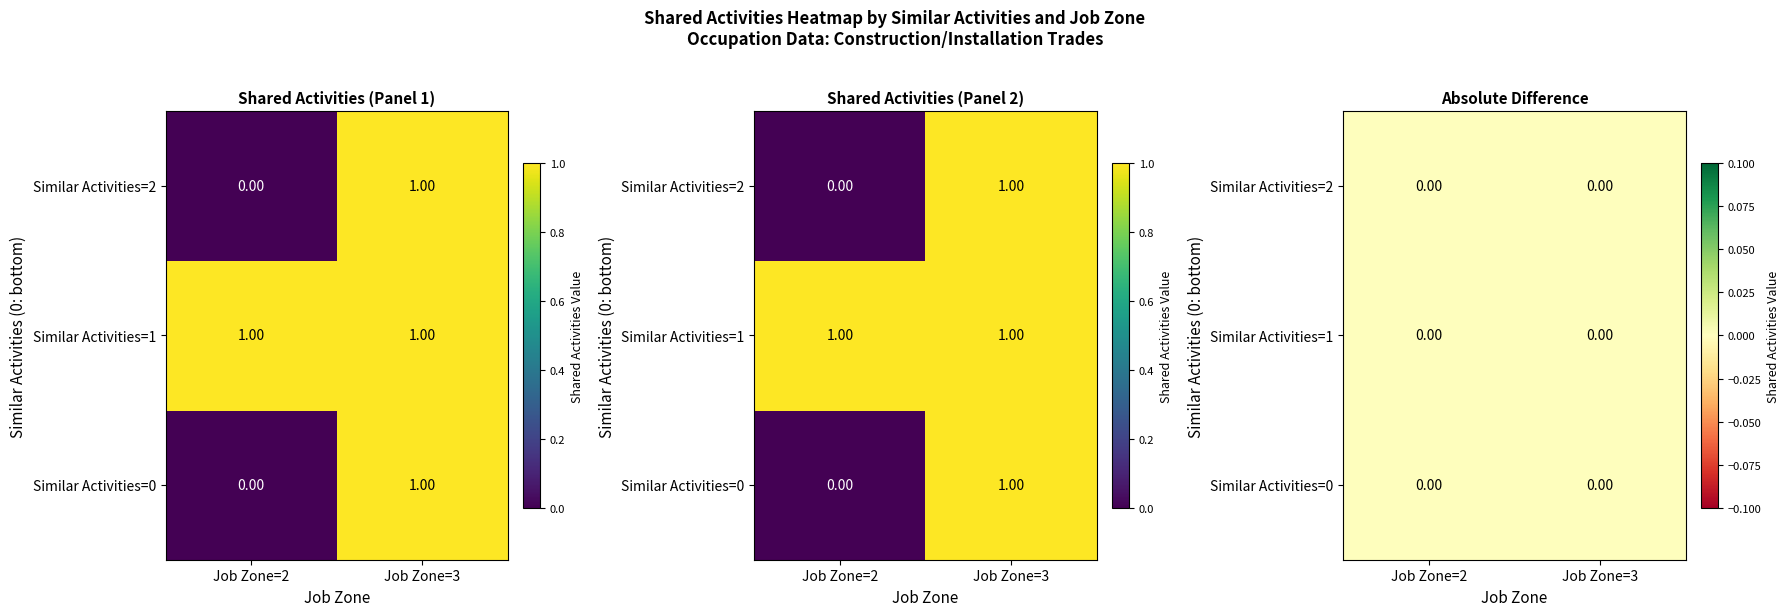

Reading right to left, transcribe all the data shown in this chart.

Similar Activities=0: 1	0
Similar Activities=1: 1	1
Similar Activities=2: 1	0